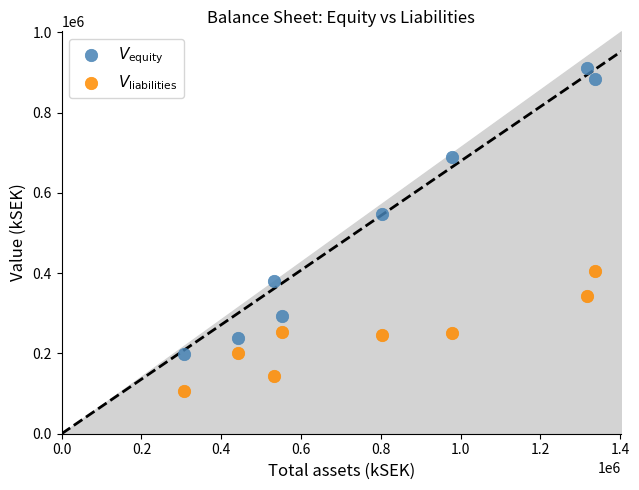

What are all the series names shown in the legend?

$V_{\mathrm{equity}}$, $V_{\mathrm{liabilities}}$